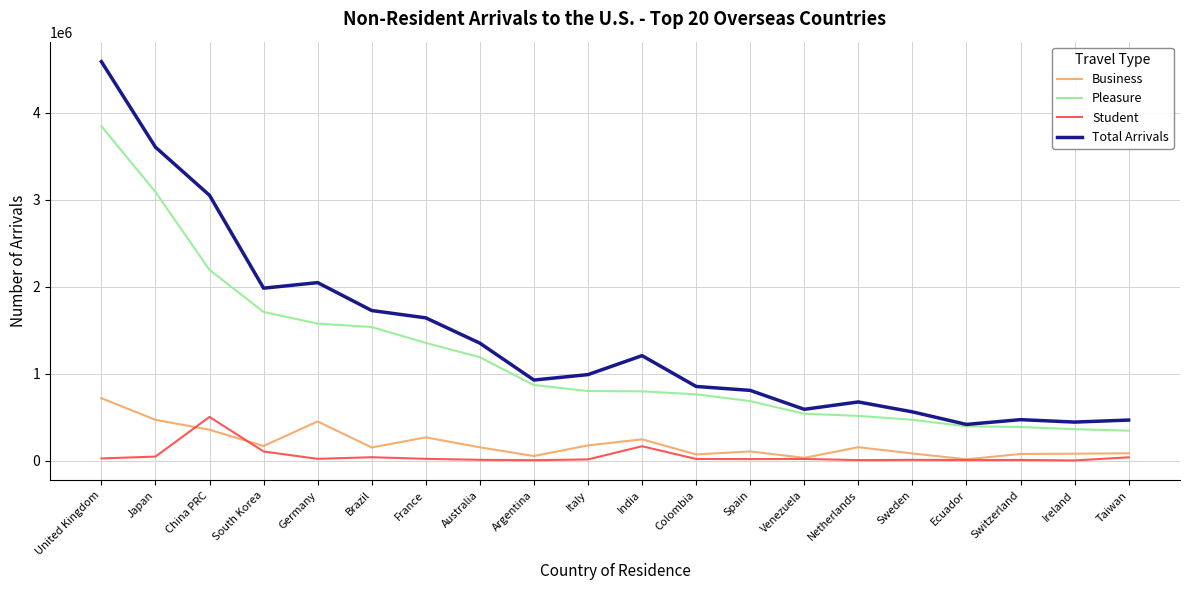

How many lines are shown in the chart?

4